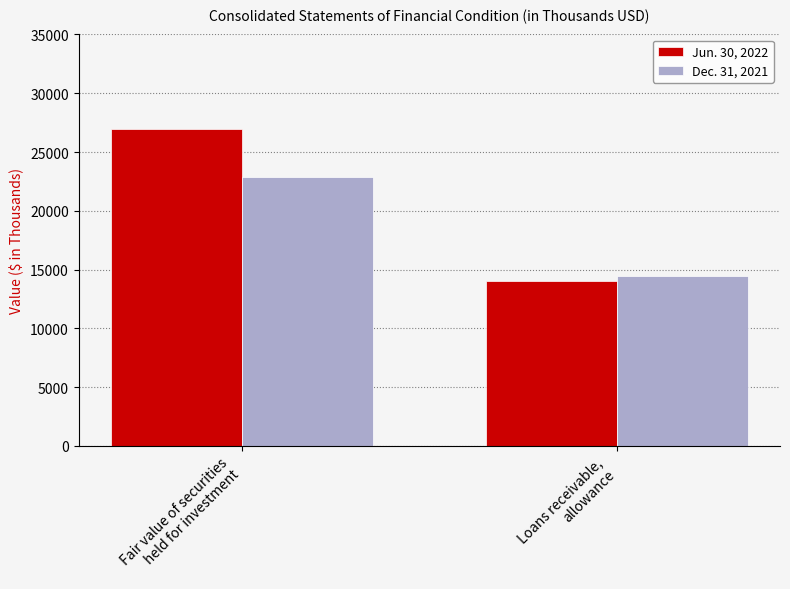

What is the total value across all series at Loans receivable,
allowance?

28475